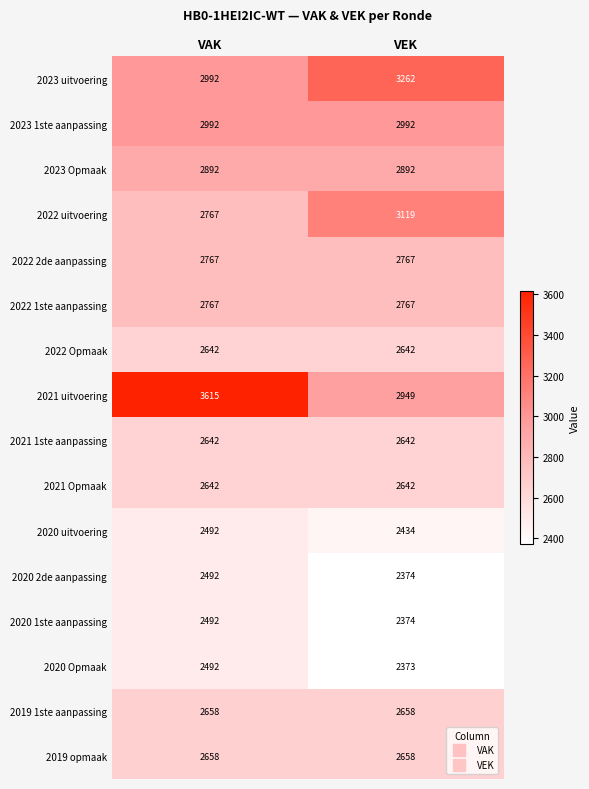

What is the sum of all 2022 uitvoering values?

5886